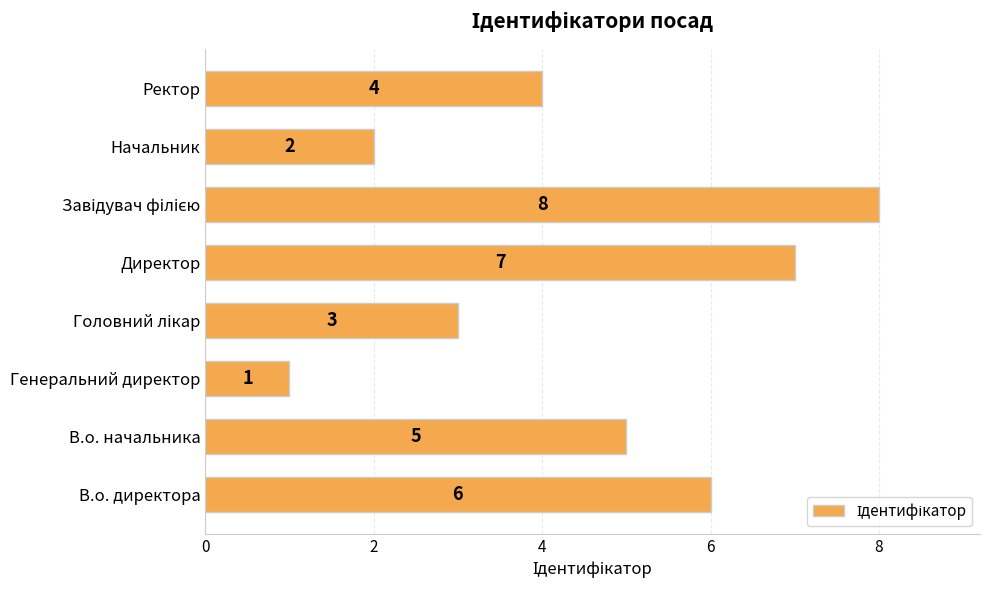

The chart shows a value of 1 at Начальник. True or false?

False